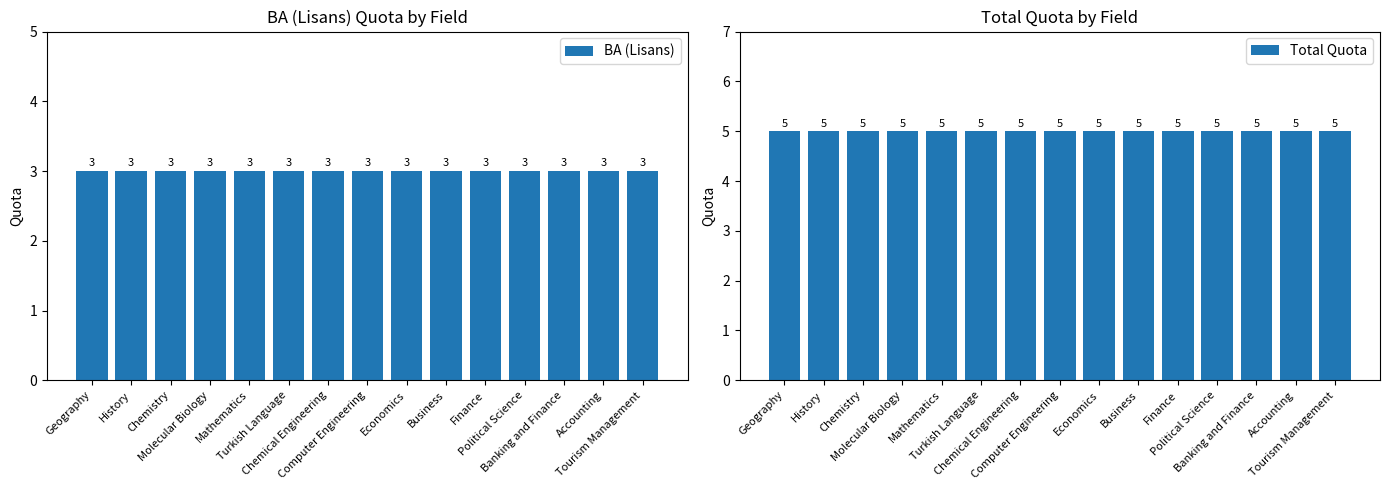

The Total Quota series shows 3 at Mathematics. True or false?

False